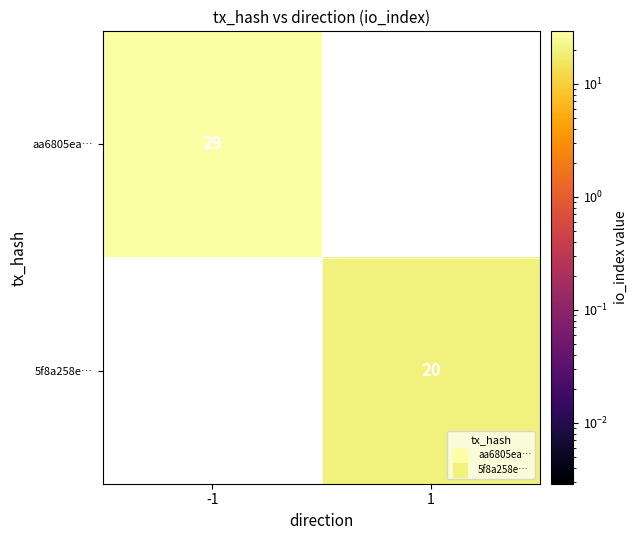

Is it true that 5f8a258e… equals 20 at 1?

True